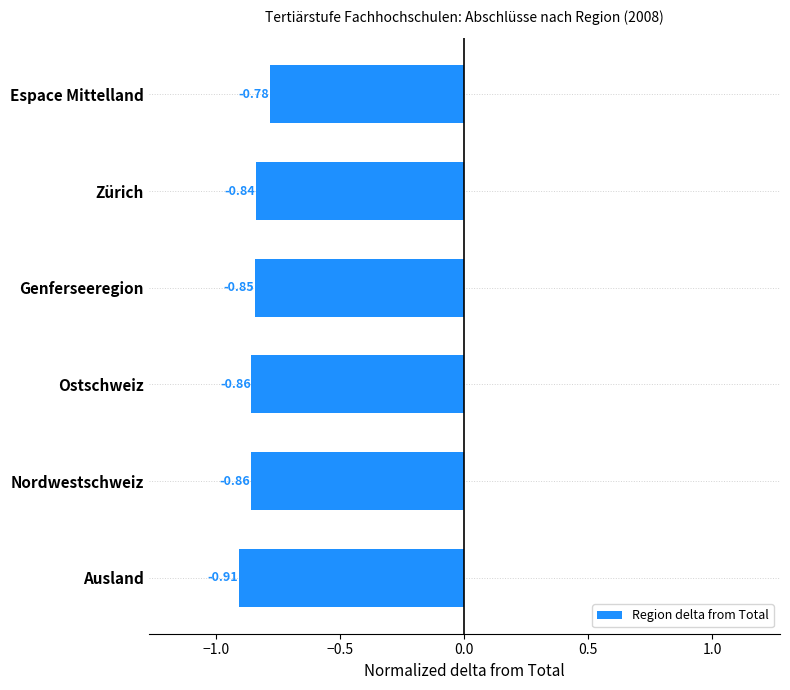

Where is the data nearest to the value 0?

Espace Mittelland